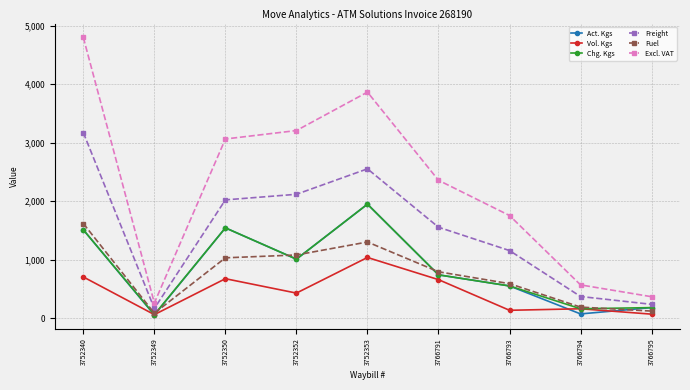

What is the maximum value shown in the chart?

4798.2